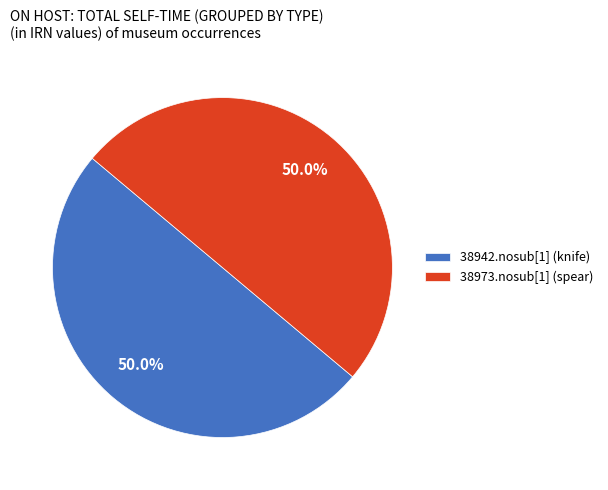

Approximately how many times larger is the value at 38973.nosub[1] (spear) compared to 38942.nosub[1] (knife)?

1.0